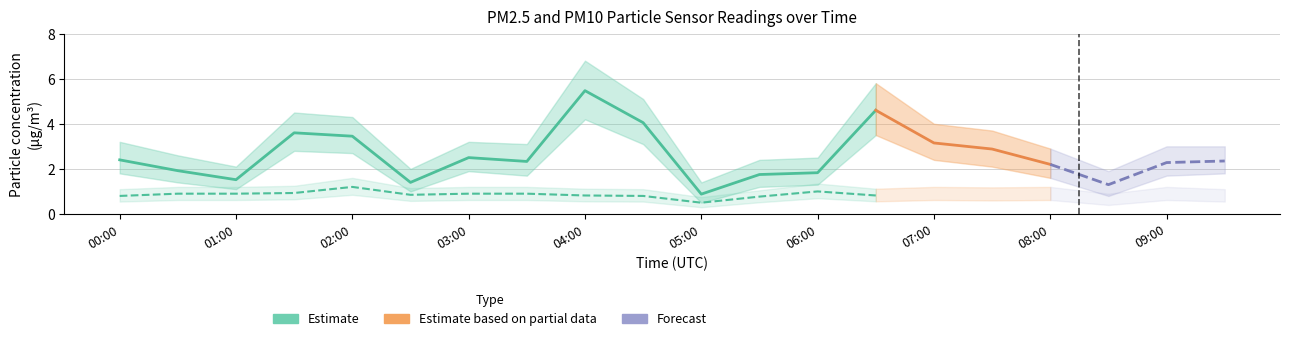

Is the value of P1_low at 04:30 greater than the value of P1_high at 05:30?

Yes